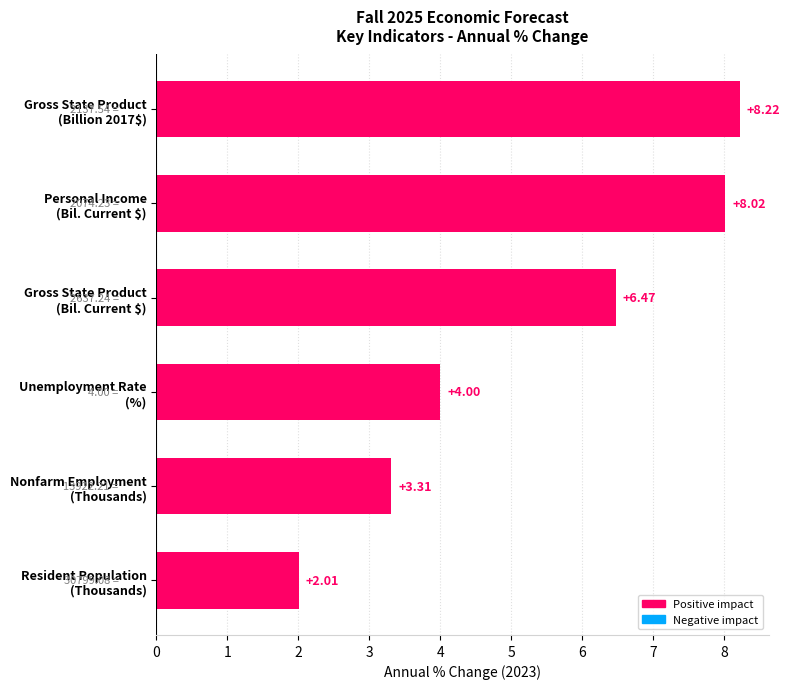

What is the greatest value displayed?

8.2